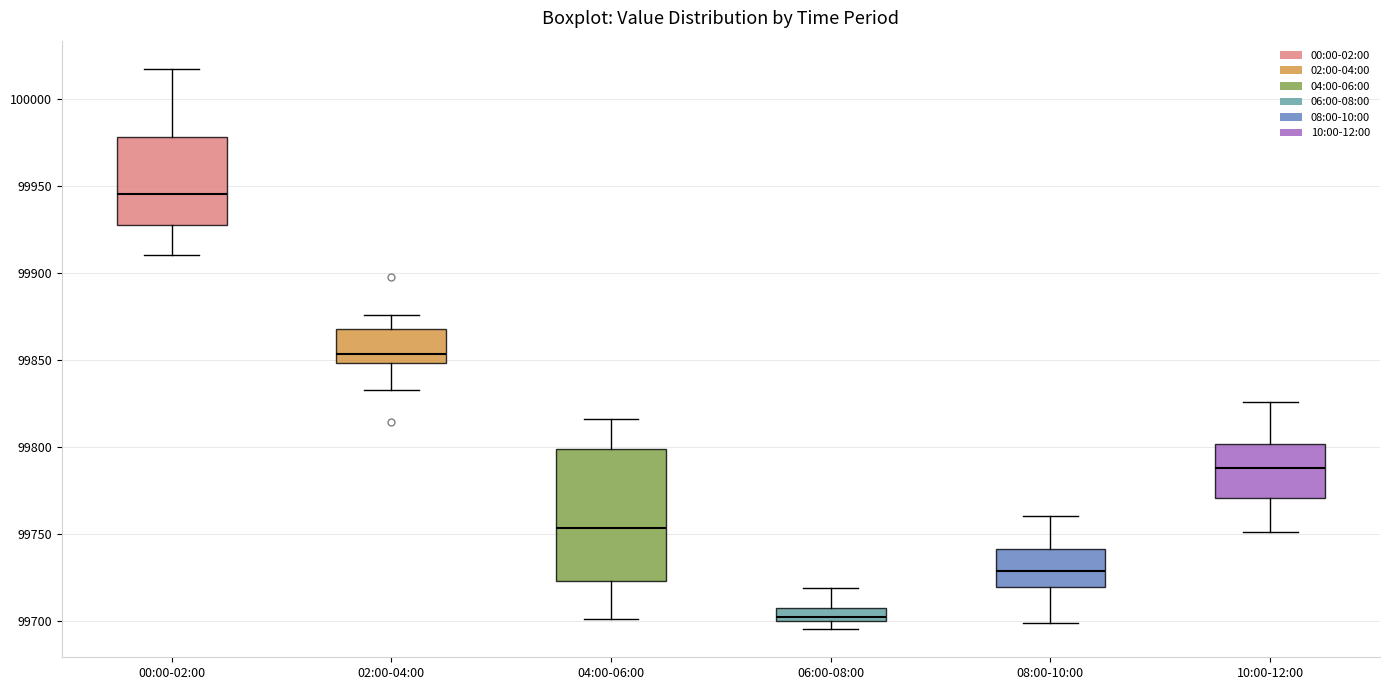

Which box is the tallest, from its lower edge to its upper edge?

04:00-06:00